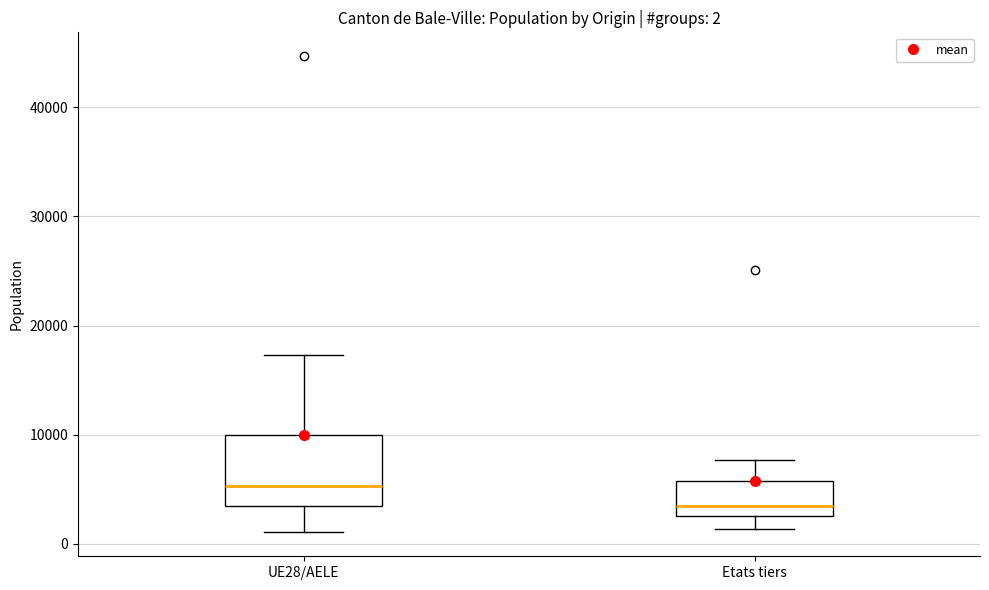

Which box is the tallest, from its lower edge to its upper edge?

UE28/AELE